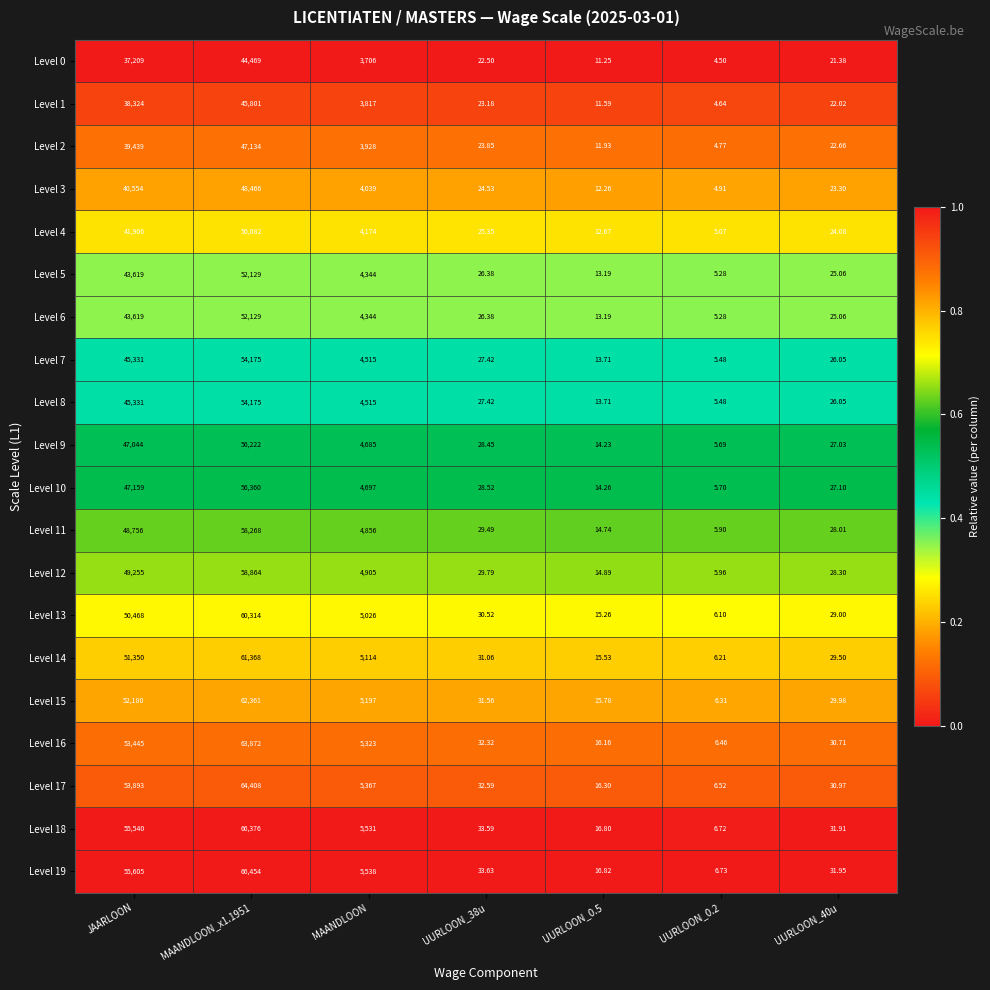

At which label does Level 4 first exceed 25?

JAARLOON